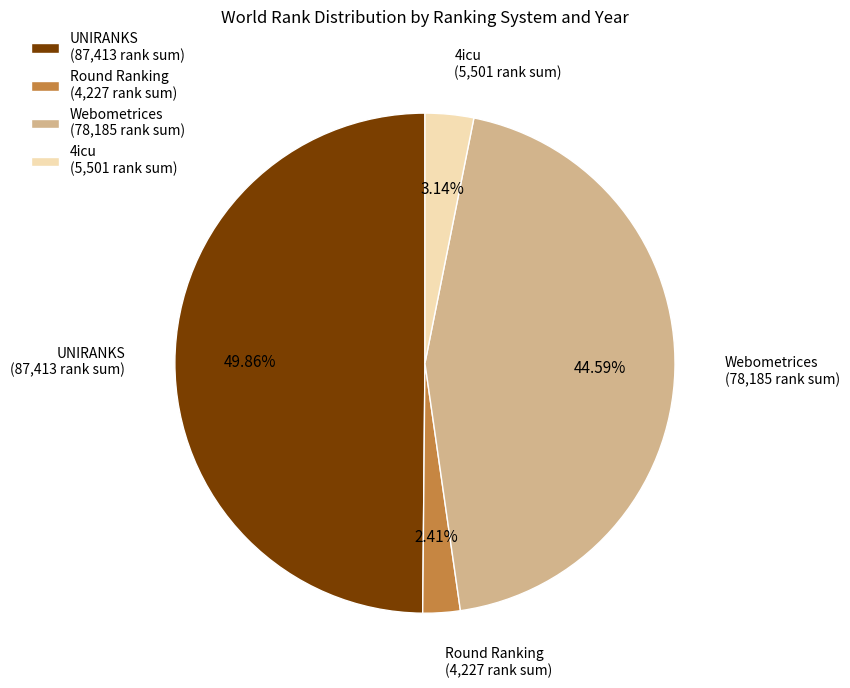

Combined, do Round Ranking (4,227 rank sum) and Webometrices (78,185 rank sum) account for over 50%?

No